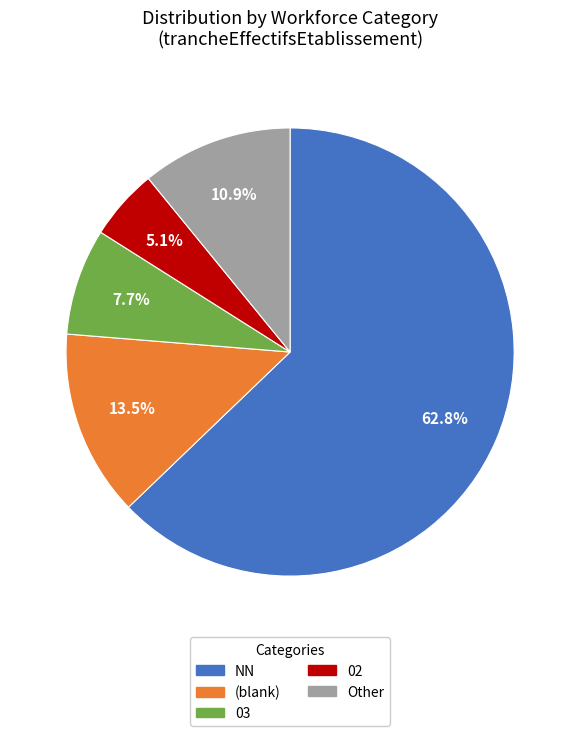

How many segments does this pie chart have?

5